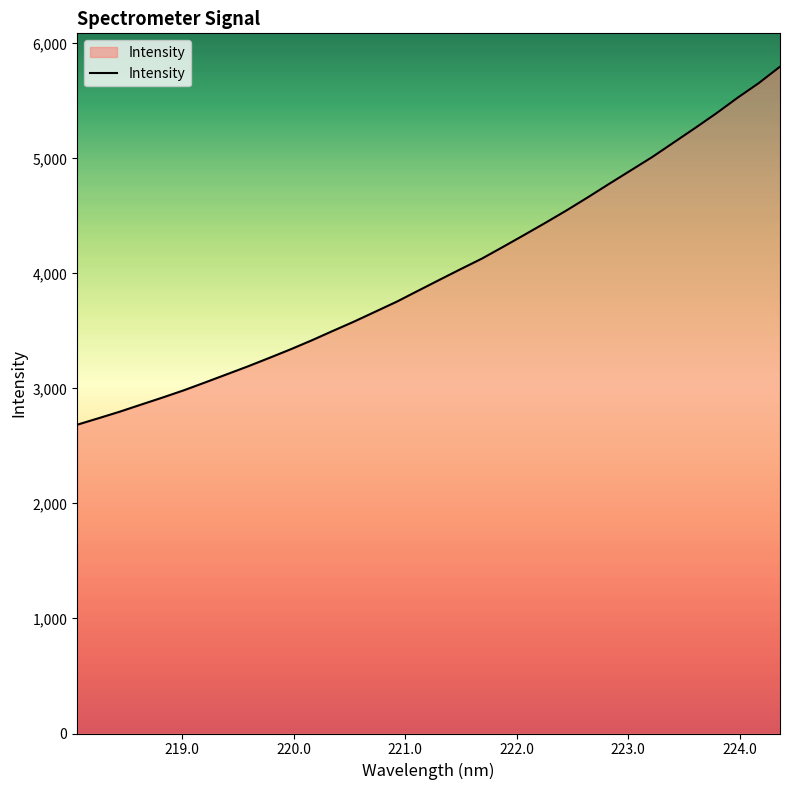

What is the greatest value displayed?

5797.2